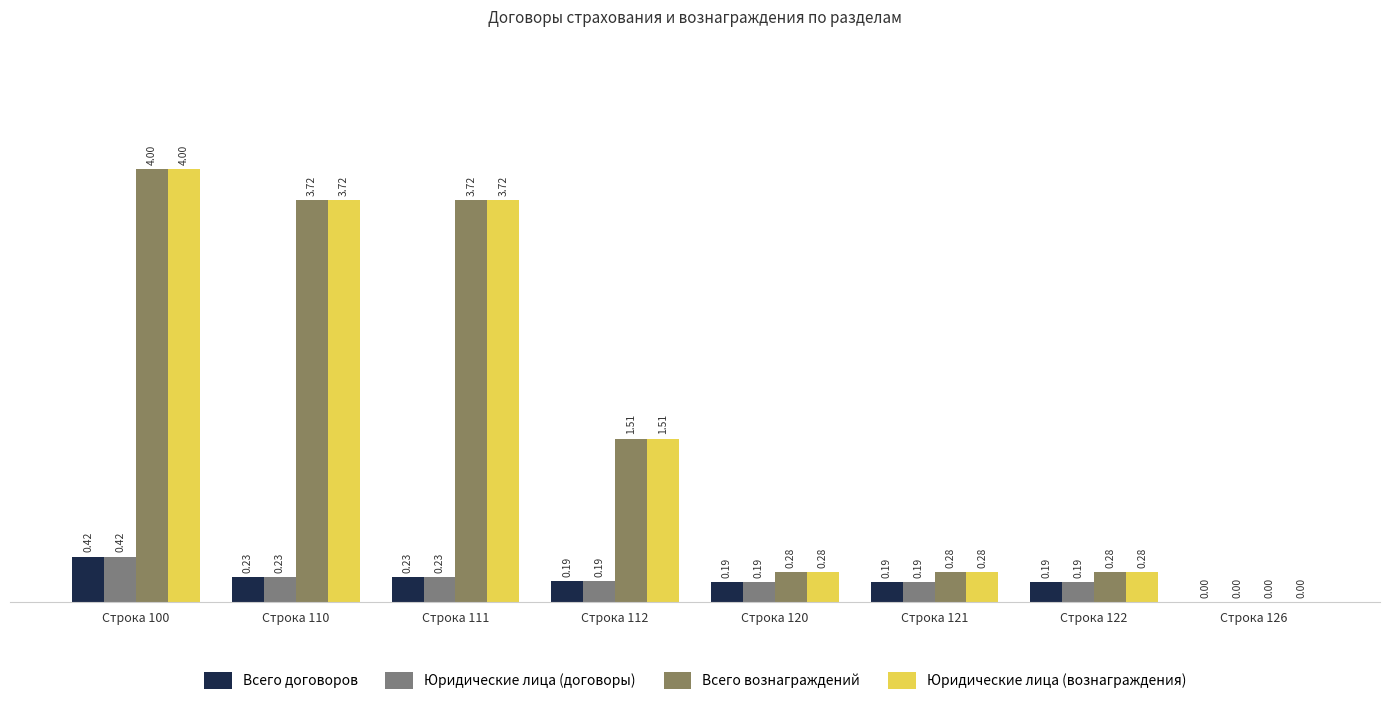

Rank the series by their maximum value, from highest to lowest.

Всего вознаграждений, Юридические лица (вознаграждения), Всего договоров, Юридические лица (договоры)